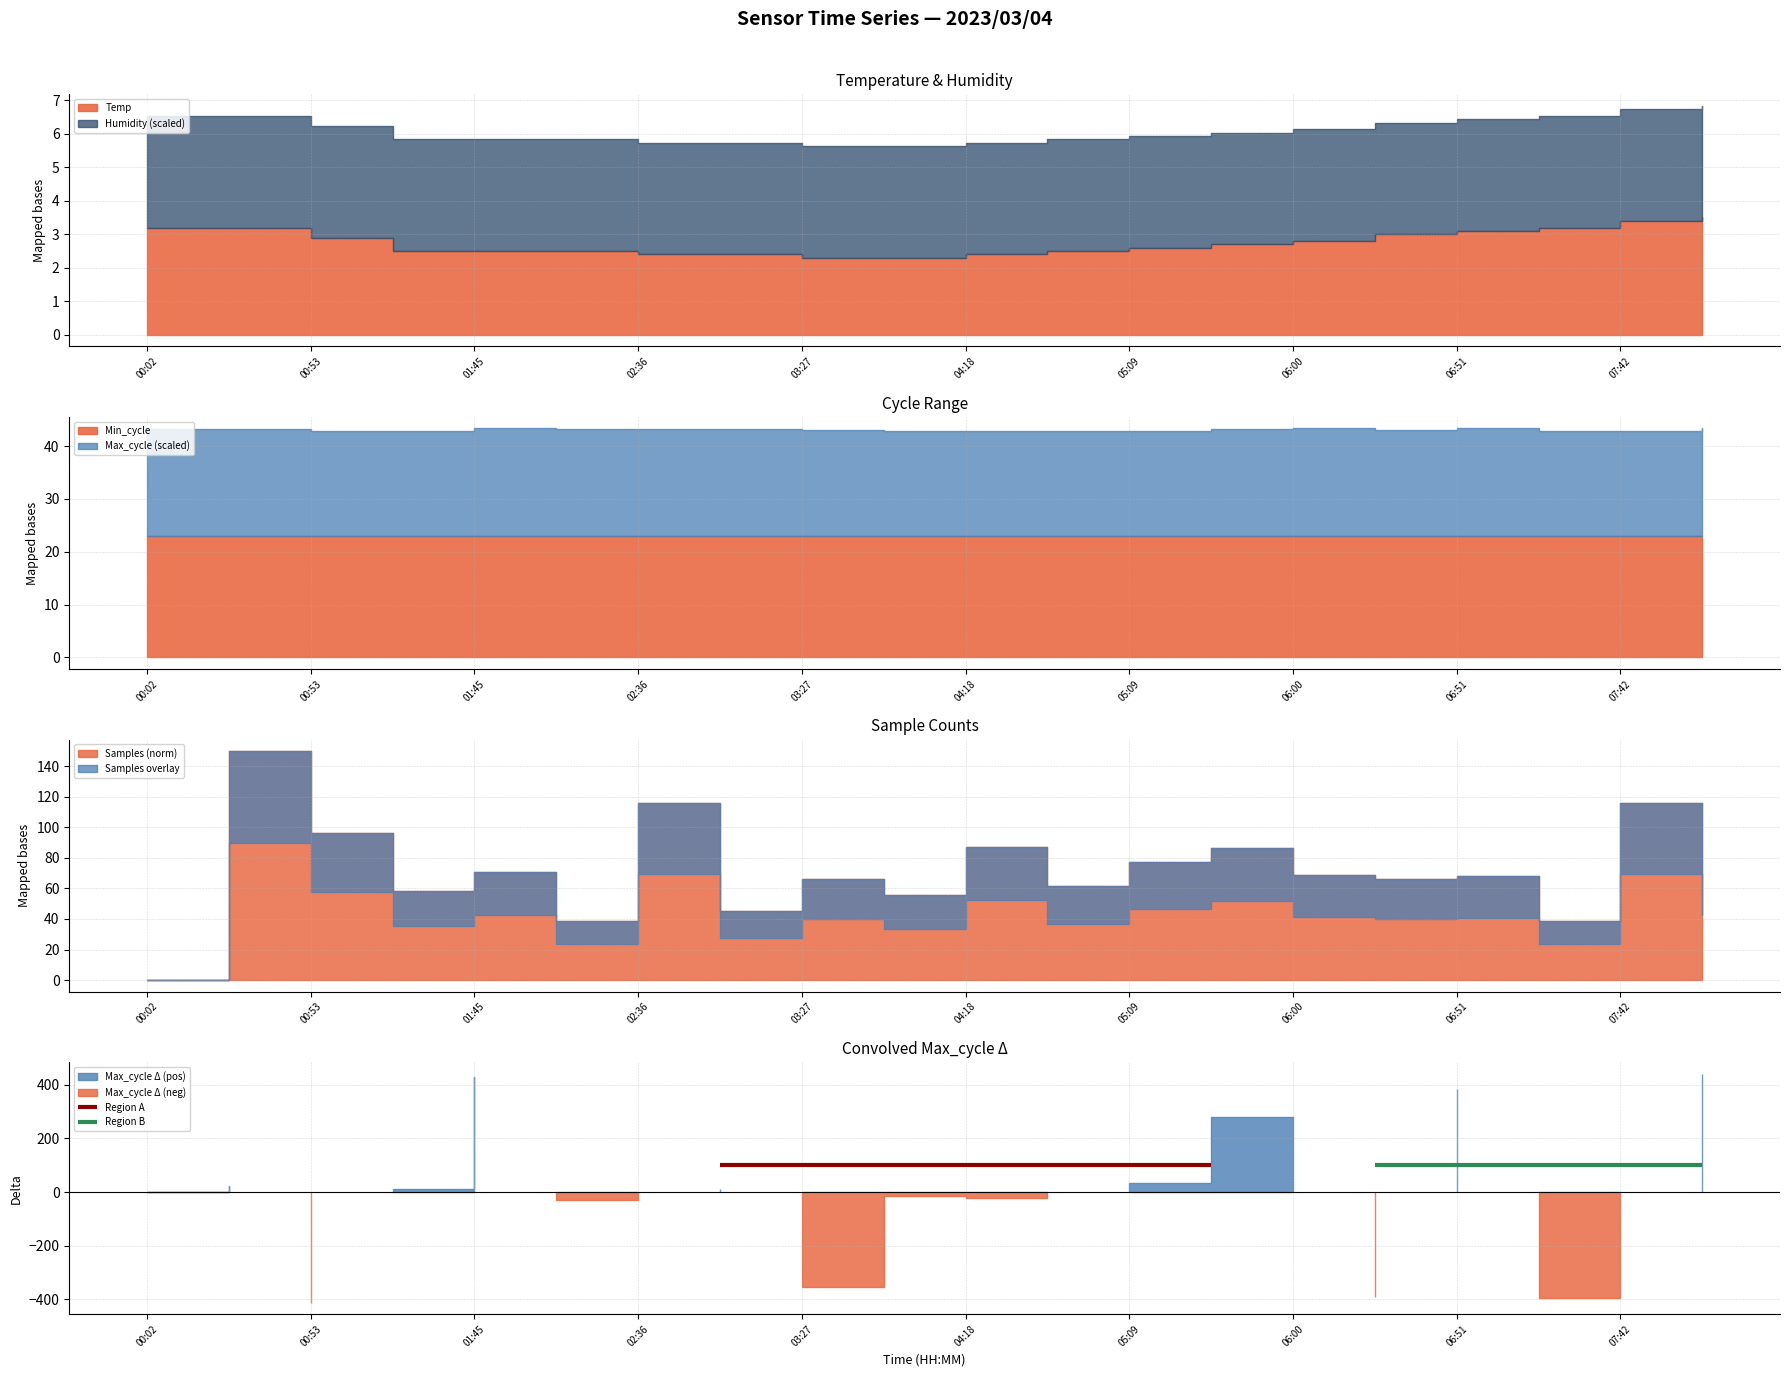

Between 00:02 and 04:18, which is larger?

00:02